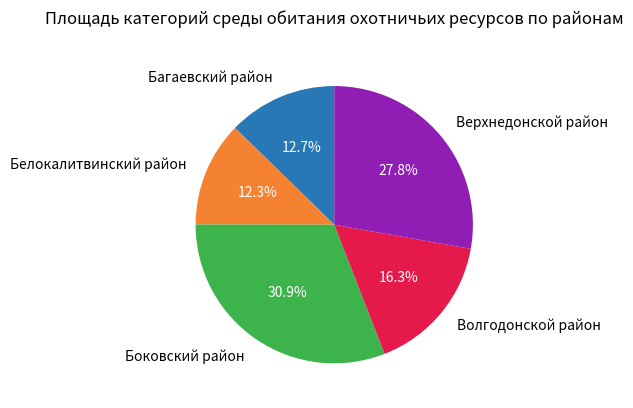

Is it true that Верхнедонской район is 28% of the pie?

True